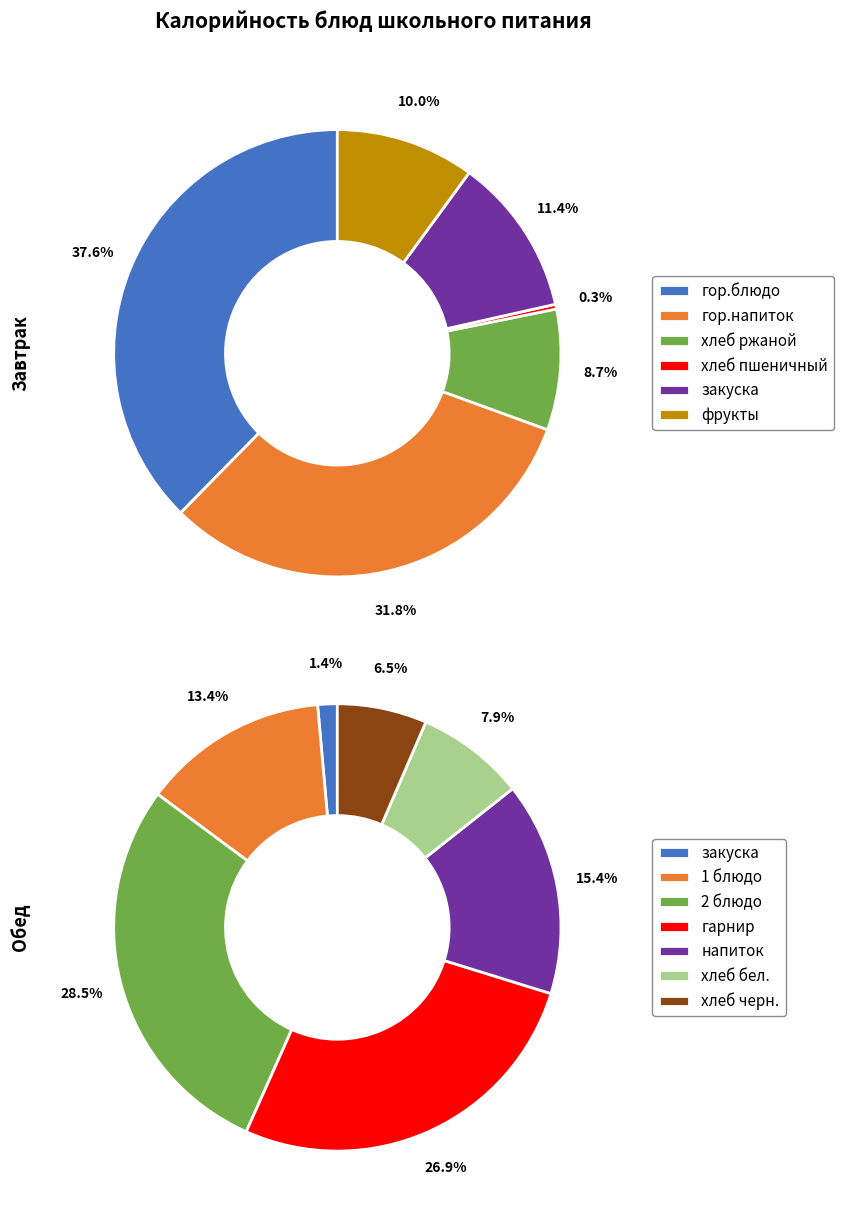

At гор.блюдо, list the series in order from smallest to largest.

Обед, Завтрак